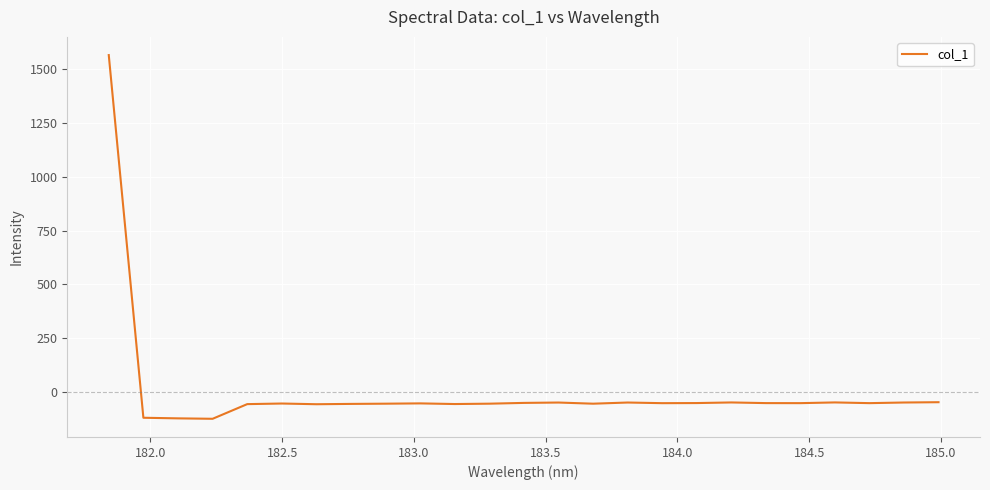

What is the difference between the maximum and minimum values?

1688.2